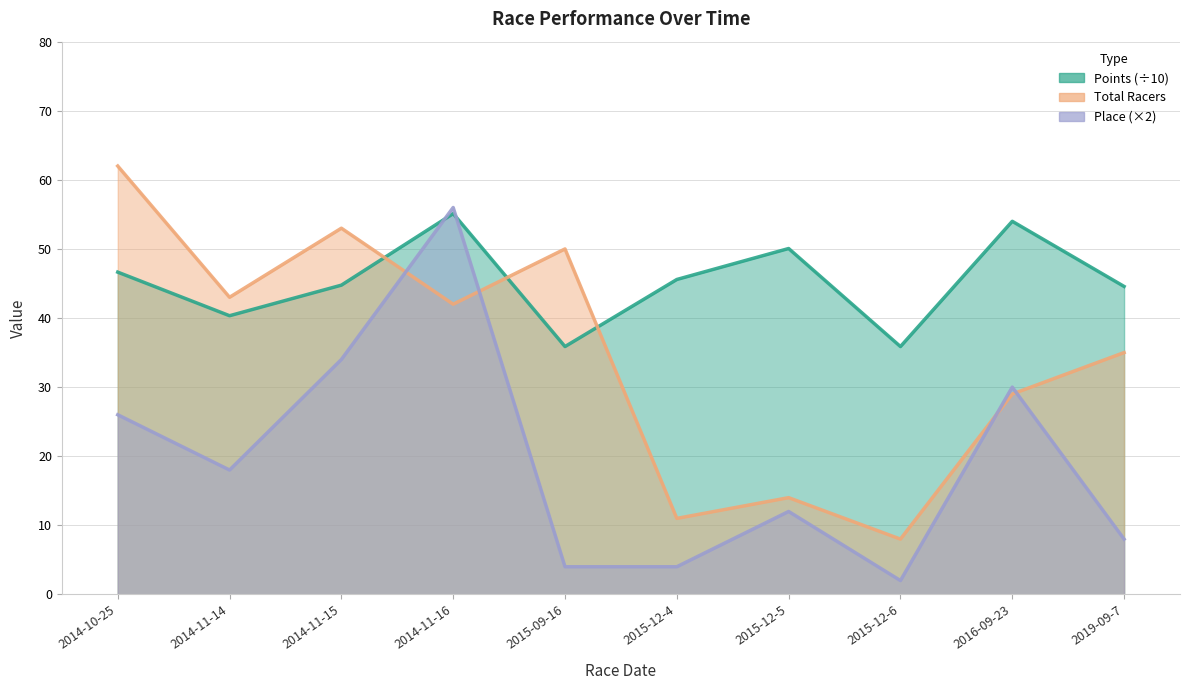

What is the spread (max minus min) of values at 2015-12-4?

41.6